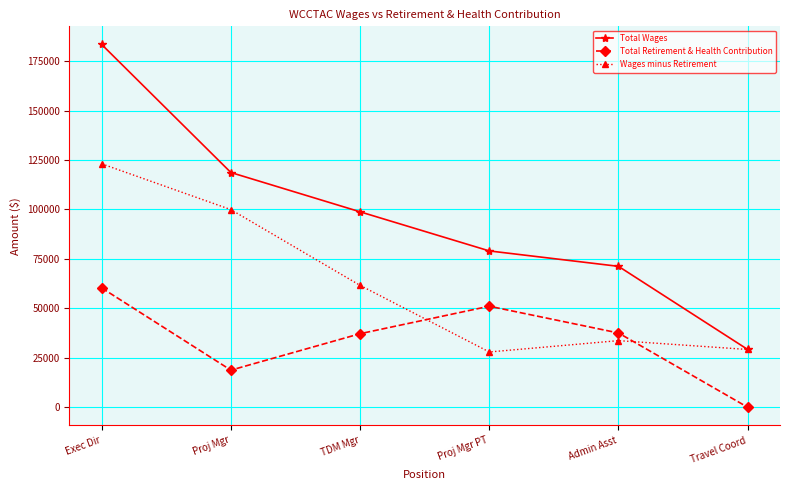

Which category has the lowest value in the Total Retirement & Health Contribution series?

Travel Coord